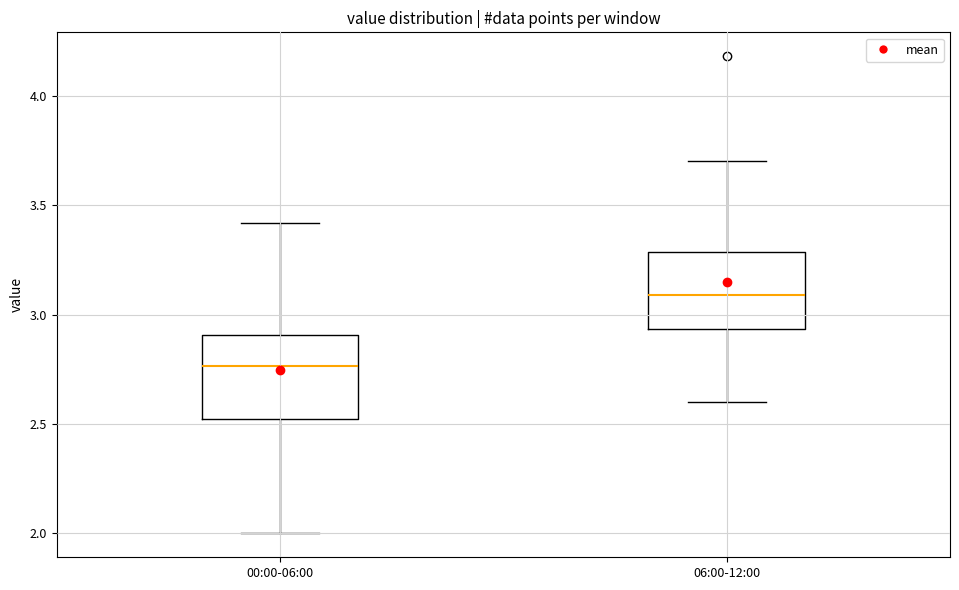

Reading left to right, read every box against the y-axis: the position of its median line, the range the box covers, and the ends of its whiskers. The values are not printed on the chart, so give them approximately, as read against the axis.

00:00-06:00: median 2.75, box 2.50 to 2.90, whiskers 2.00 to 3.40
06:00-12:00: median 3.10, box 2.95 to 3.30, whiskers 2.60 to 3.70